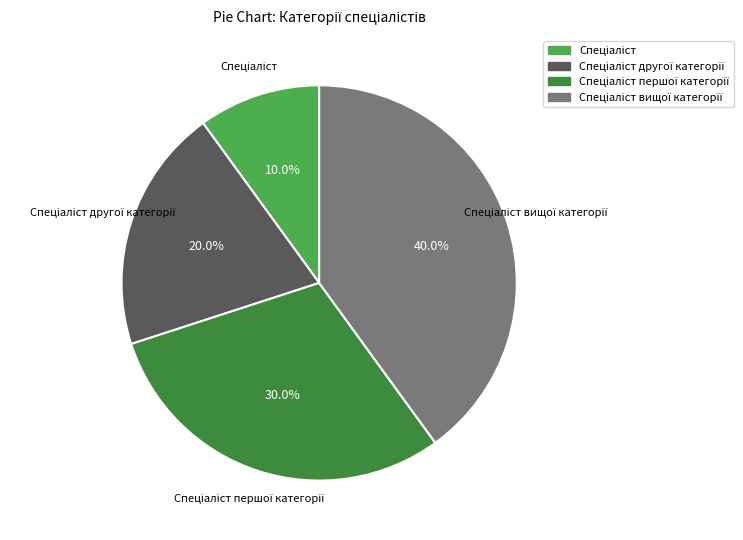

To the nearest percent, what is the average slice percentage?

25%